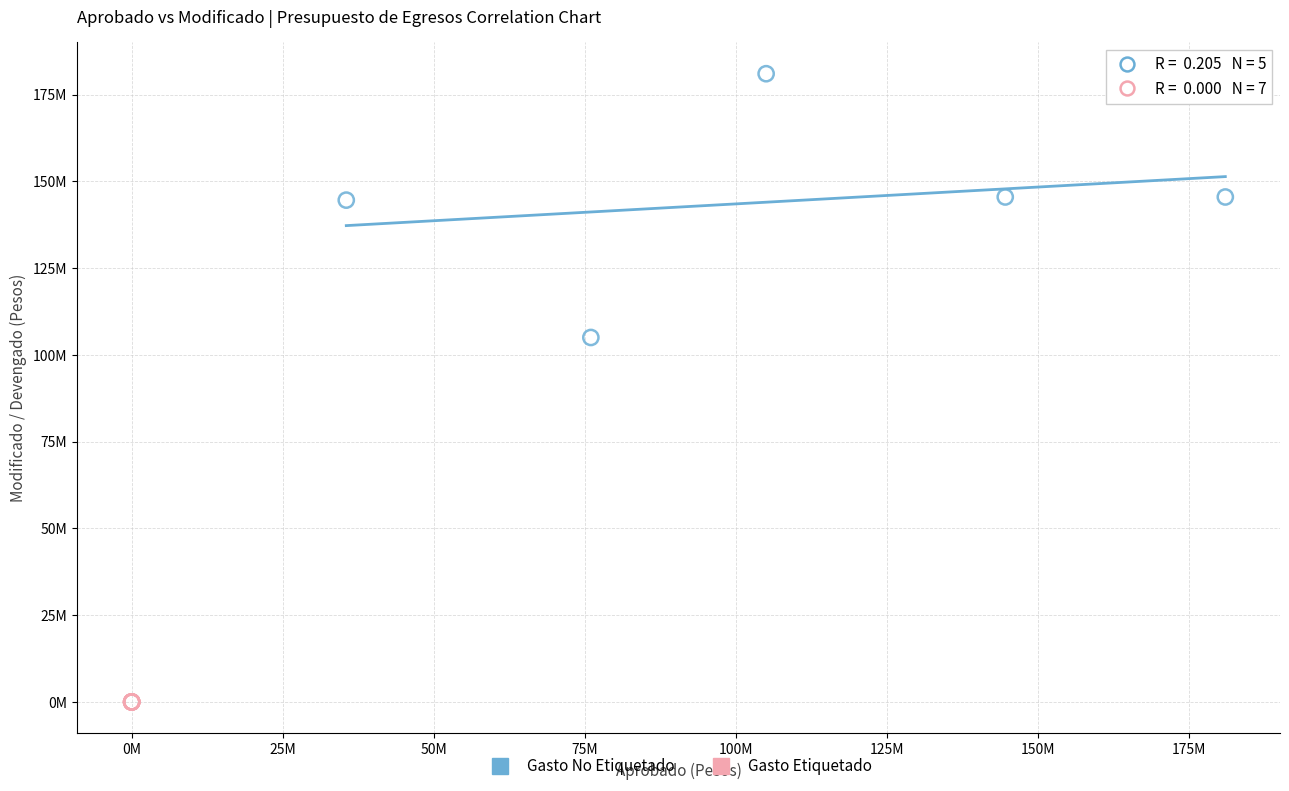

Which series contains the lowest Y value?

Gasto Etiquetado